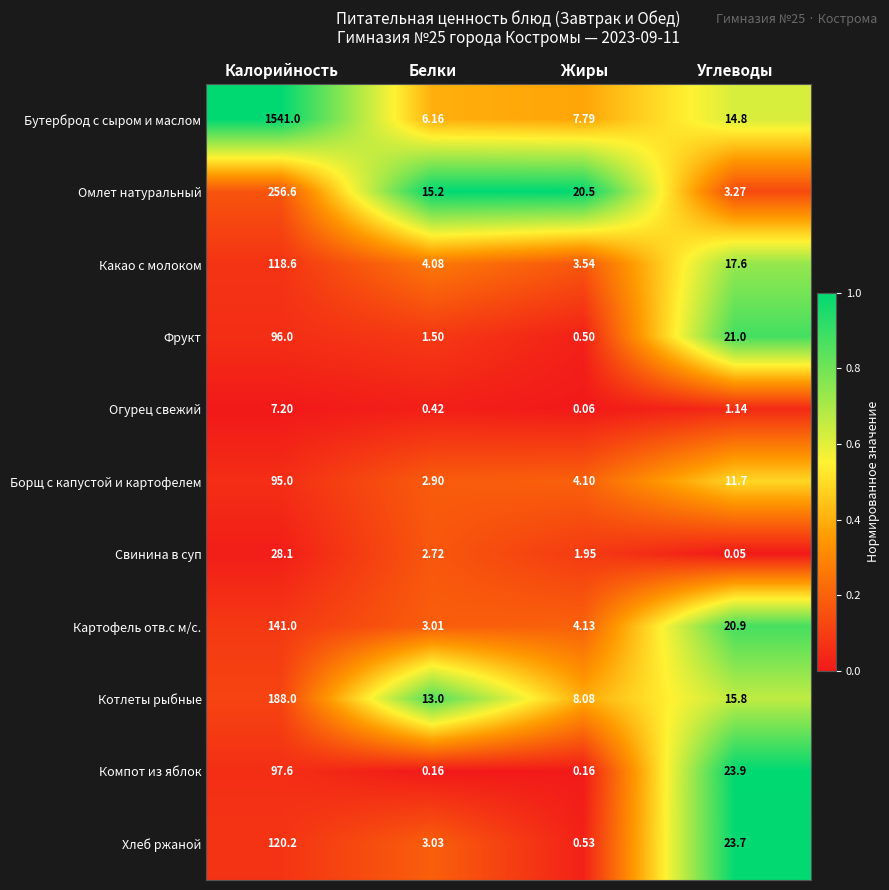

List the series in order of their peak value, highest first.

Бутерброд с сыром и маслом, Омлет натуральный, Котлеты рыбные, Картофель отв.с м/с., Хлеб ржаной, Какао с молоком, Компот из яблок, Фрукт, Борщ с капустой и картофелем, Свинина в суп, Огурец свежий